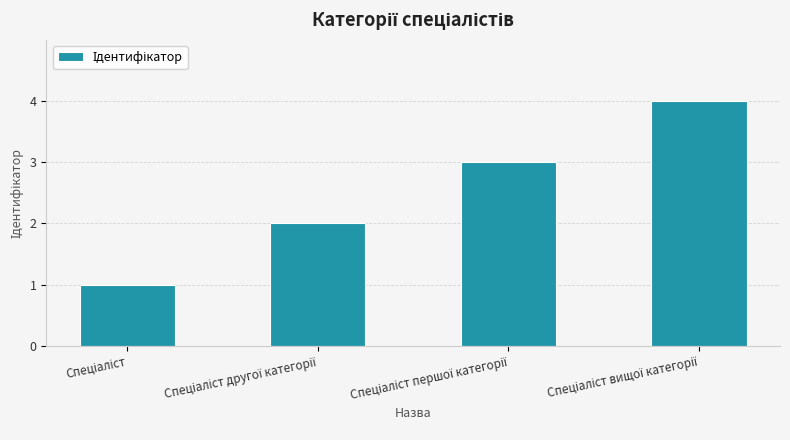

What is the difference between the maximum and minimum values?

3